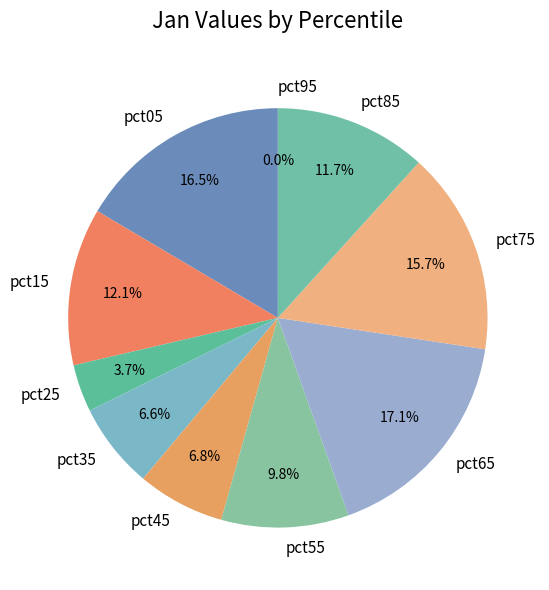

Is it true that pct75 is 16% of the pie?

True